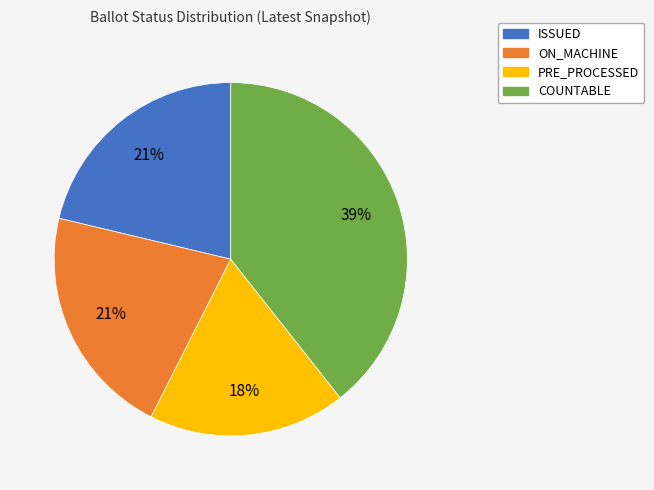

To the nearest percent, what is the average slice percentage?

25%